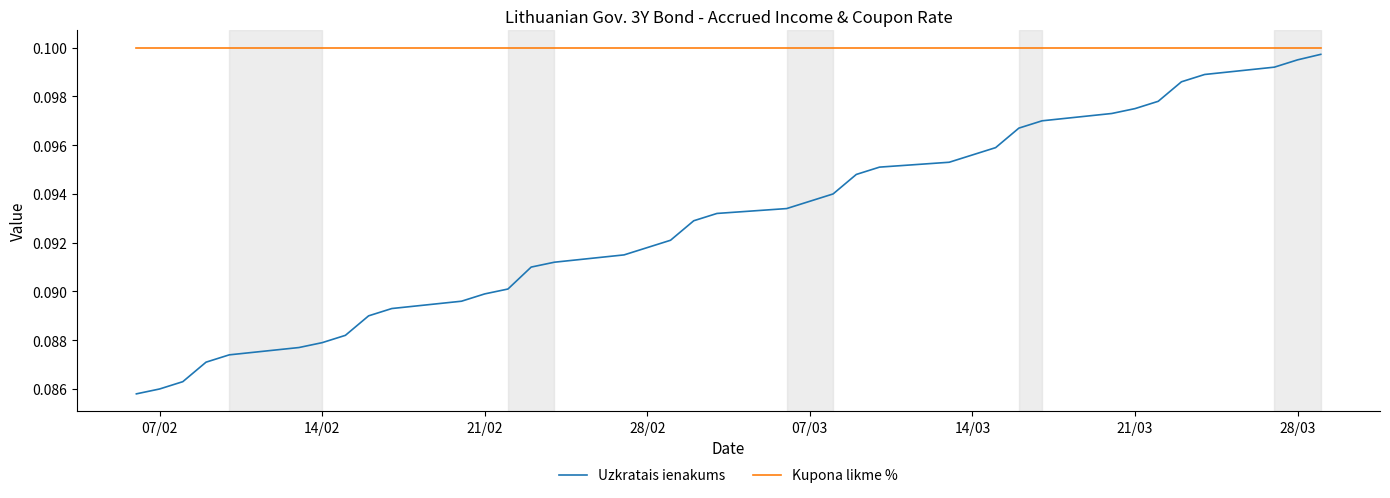

Which series has the largest range (max minus min)?

Uzkratais ienakums